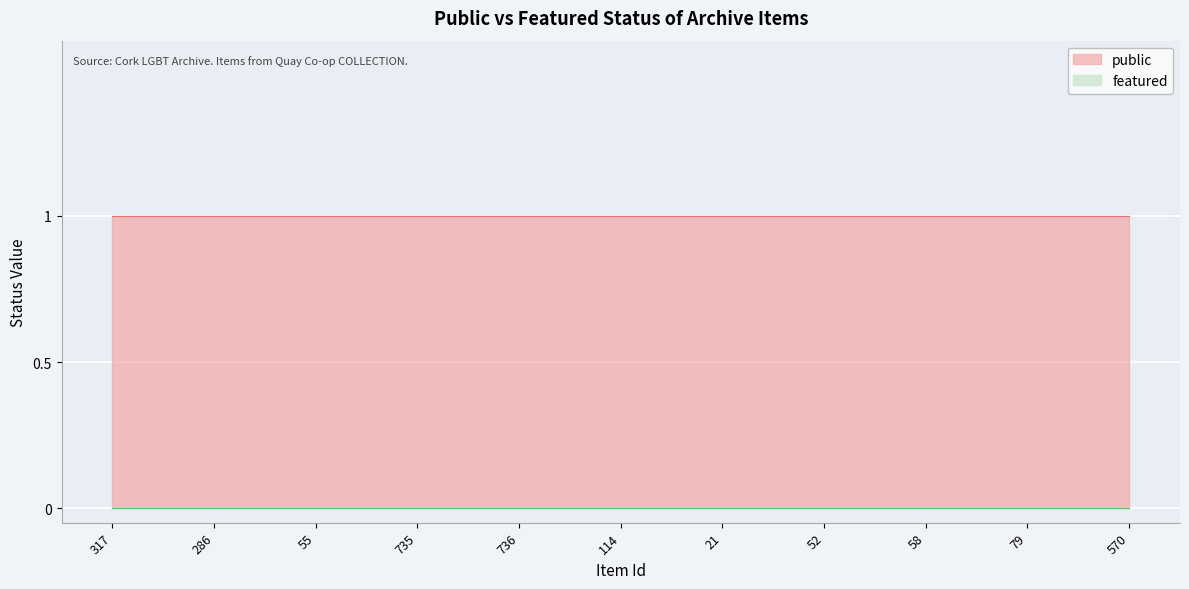

Is the value of public at 735 greater than the value of featured at 79?

Yes